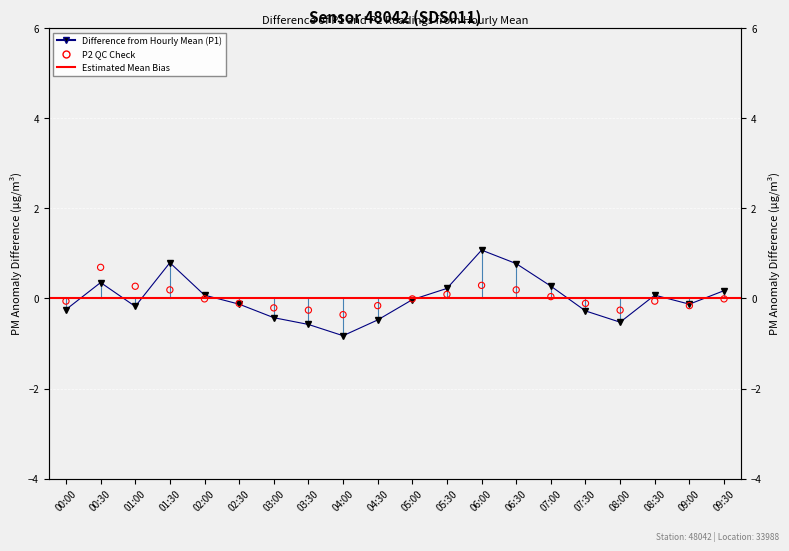

Which series reaches the maximum Y coordinate?

P1